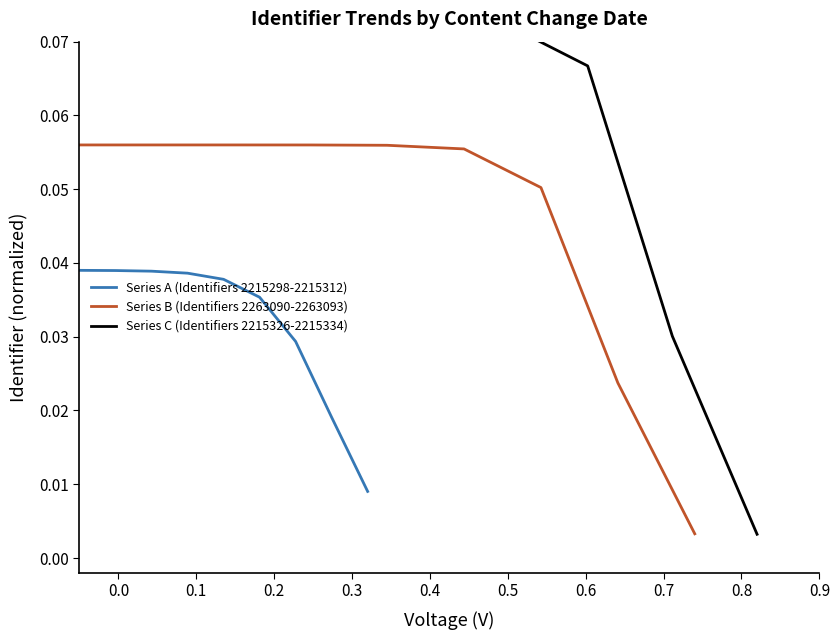

What is the total value across all series at 0.7?

0.1